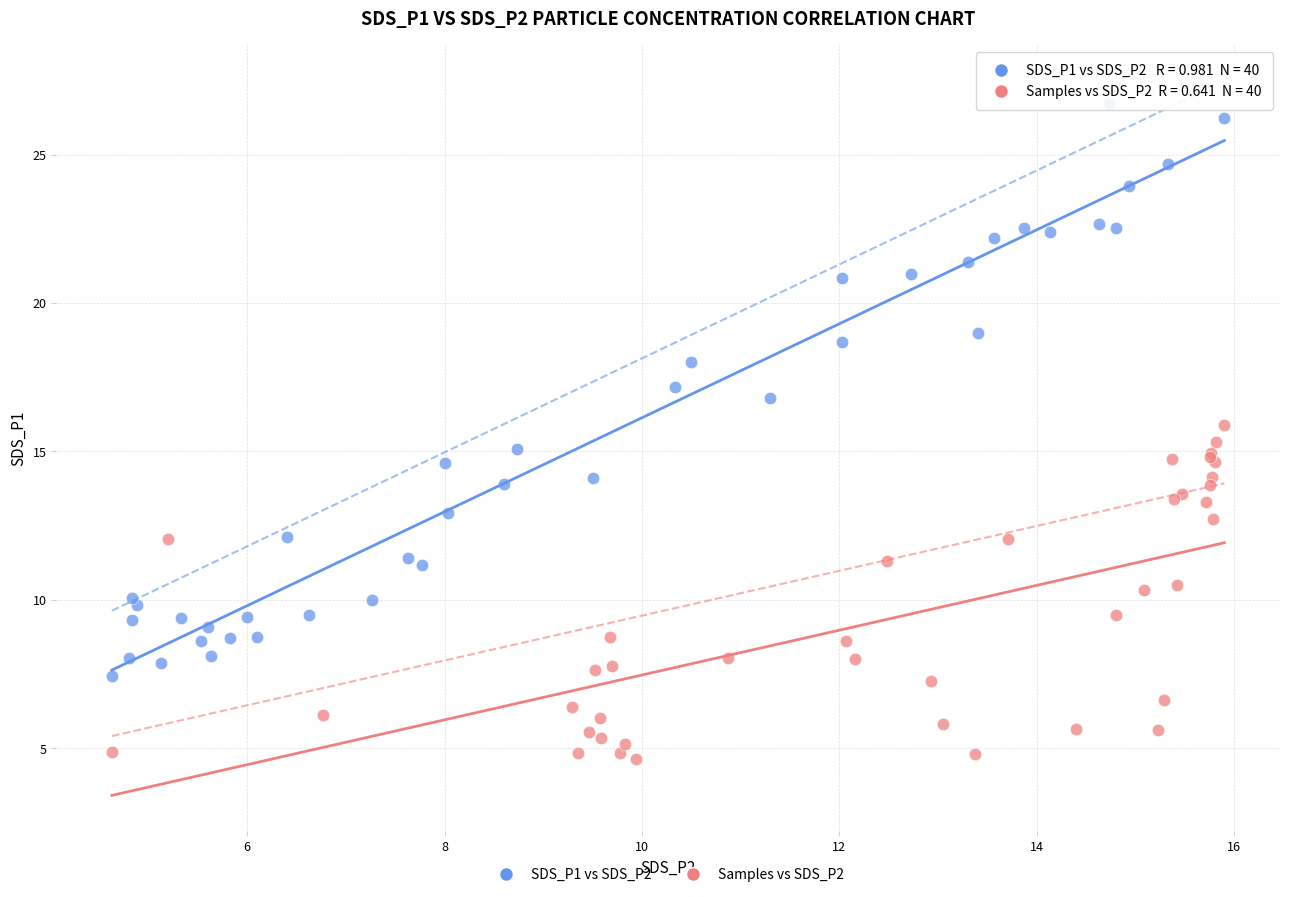

Which series has the widest spread of Y values?

SDS_P1 vs SDS_P2